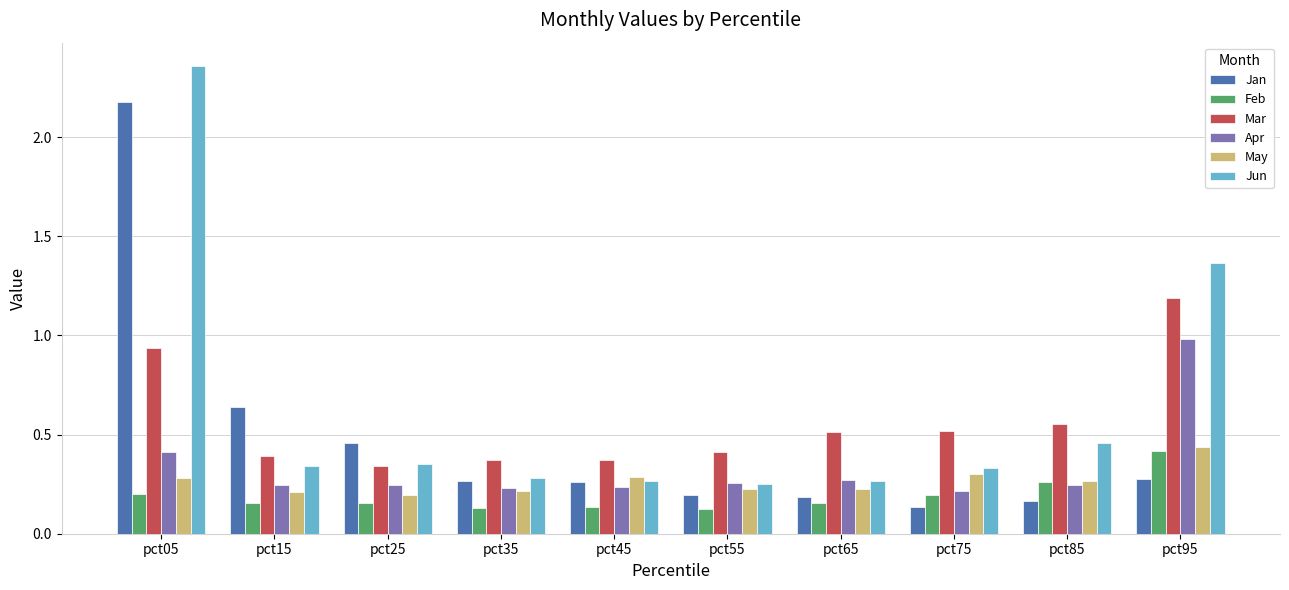

What is the difference between the maximum and minimum values in the Jun series?

2.1